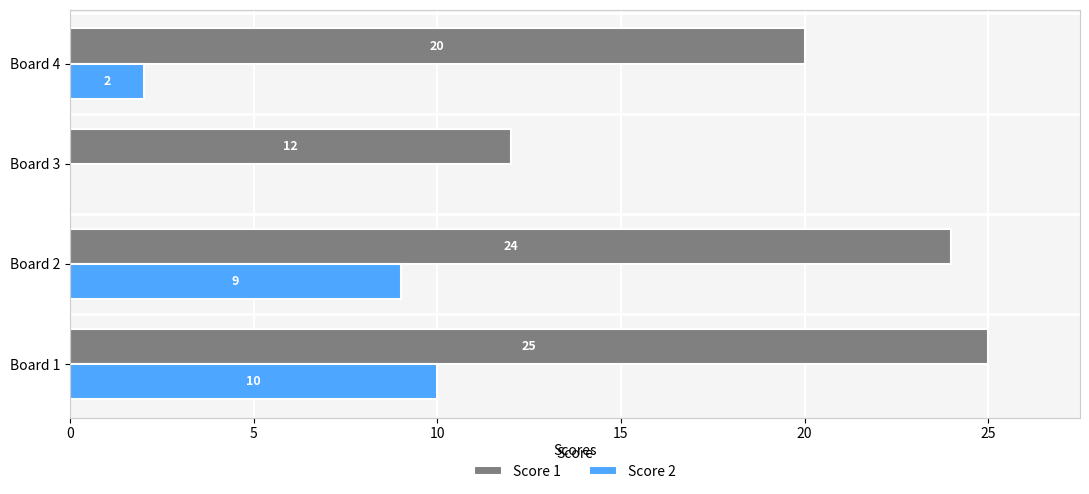

What is the approximate value of Score 1 at Board 2, to the nearest 10?

20